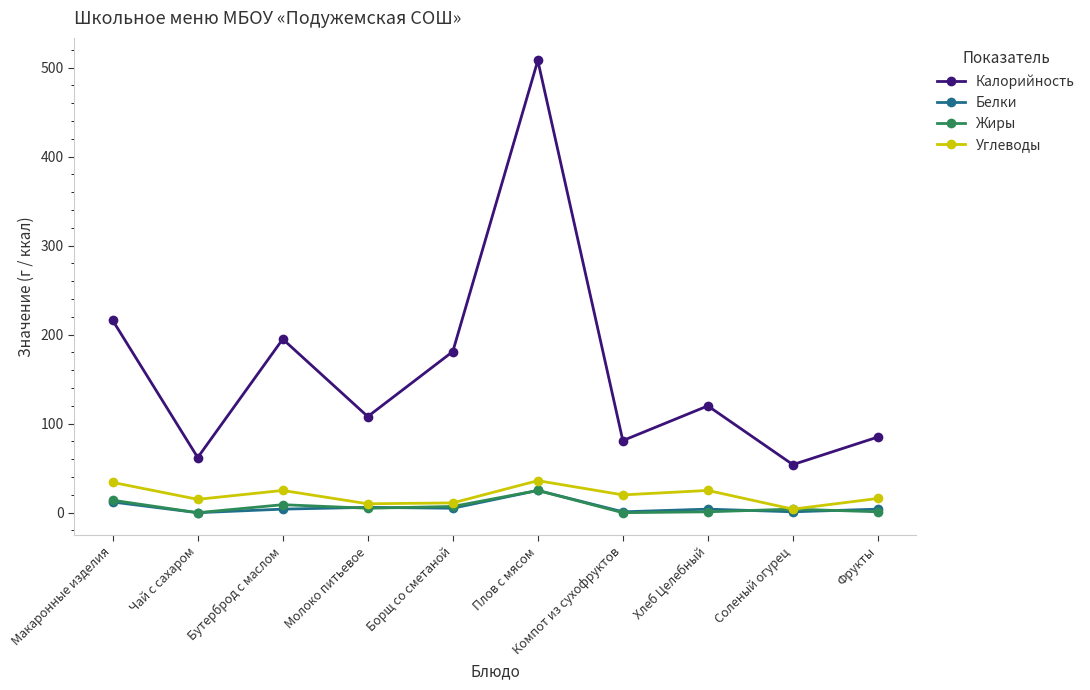

What position from the right is Плов с мясом?

5